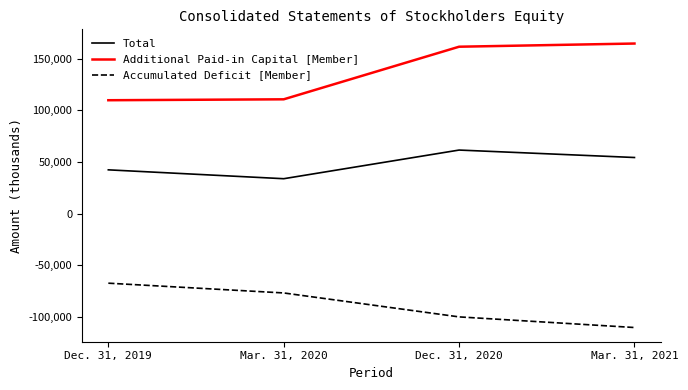

At which category does Total reach its first local peak?

Dec. 31, 2020